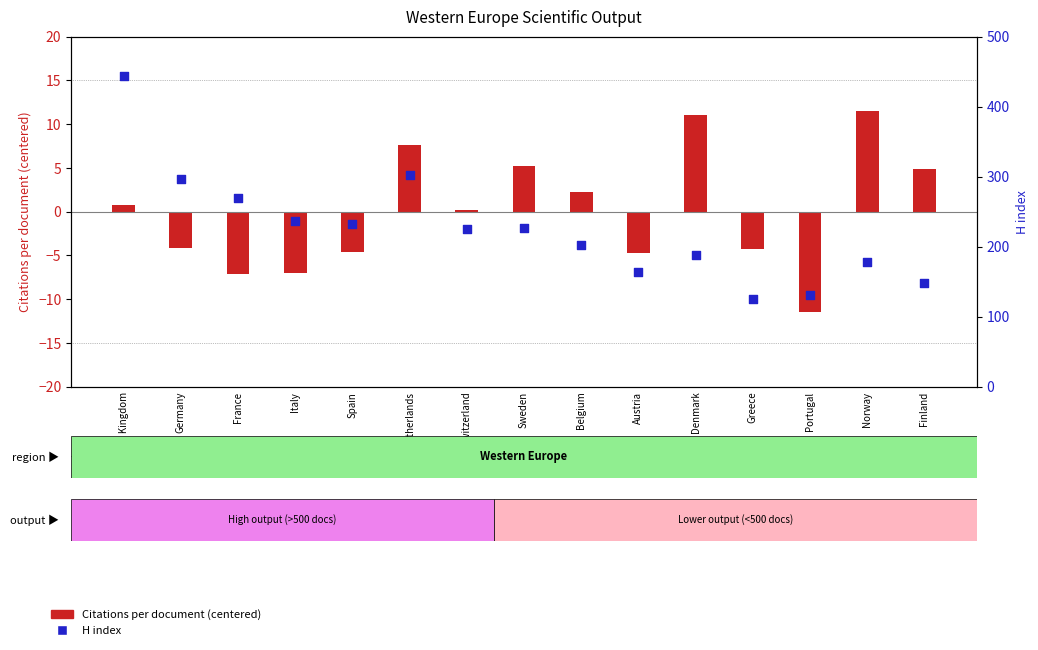

What are all the series names shown in the legend?

Citations per document (centered), H index